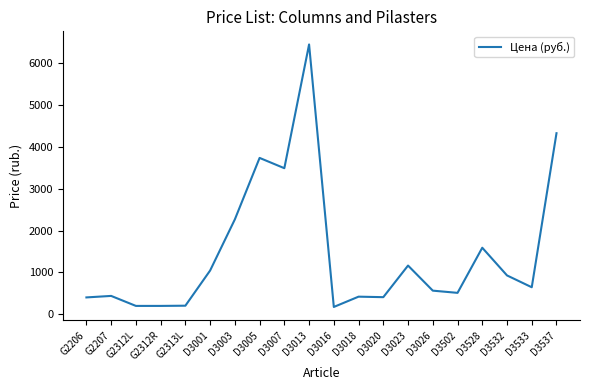

The value at D3502 is 510. True or false?

True